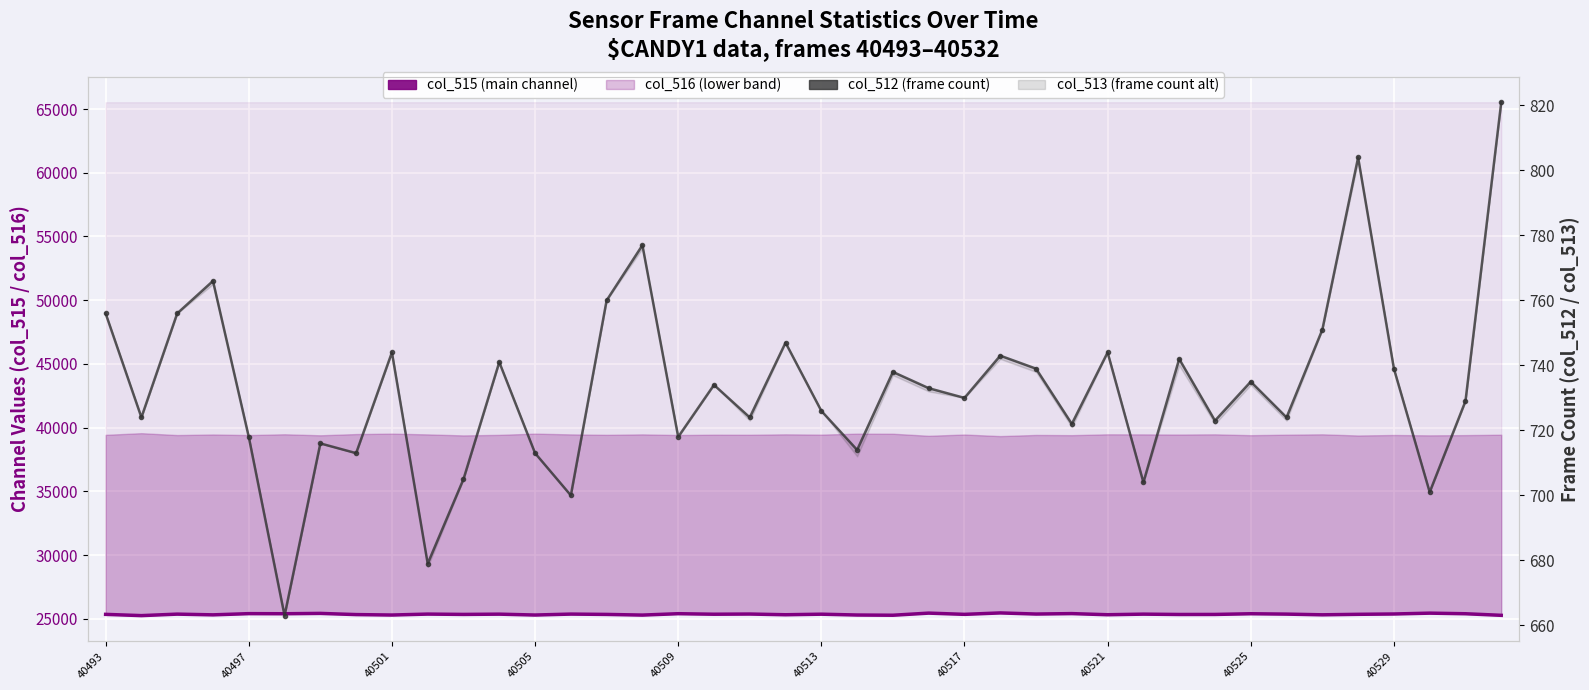

How many lines are shown in the chart?

2